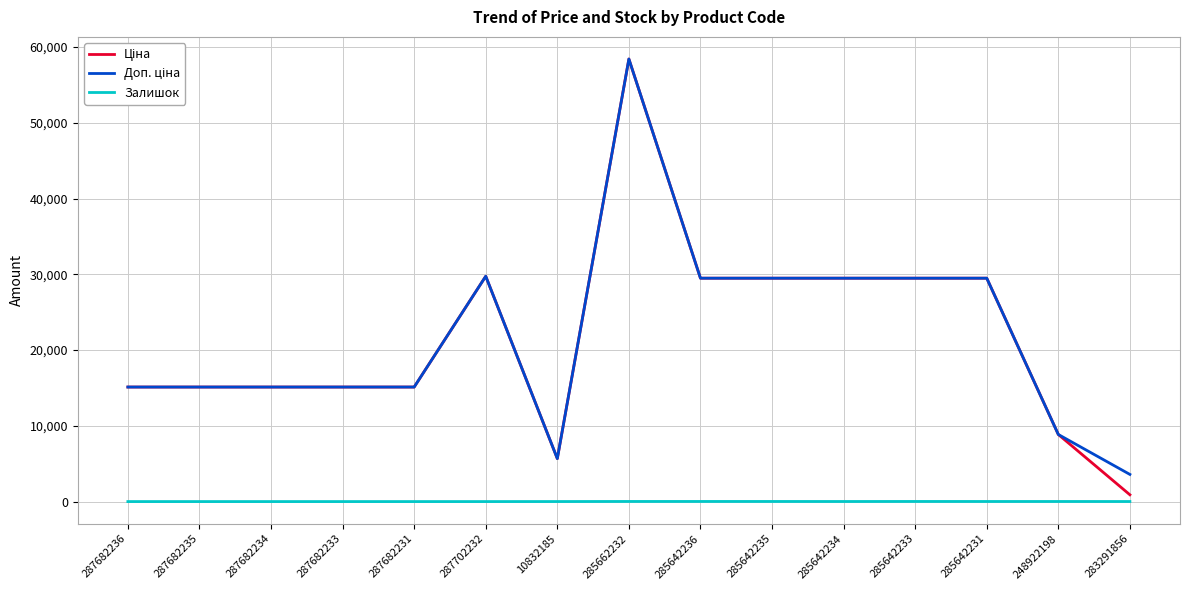

True or false: Залишок has a value of 11.0 at 248922198.

True